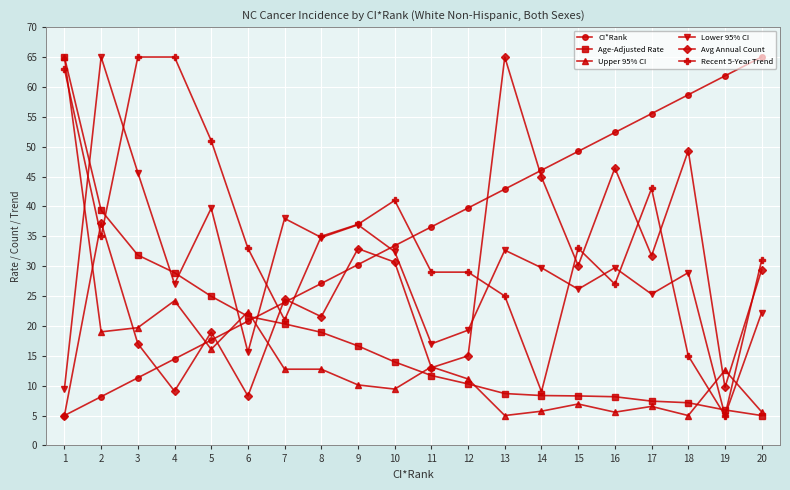

Between 17 and 20, which series saw the biggest shift?

Recent 5-Year Trend